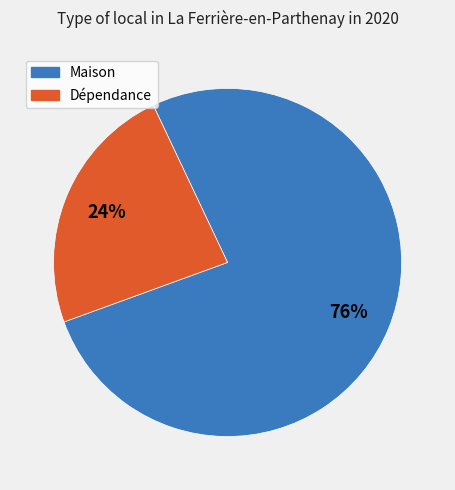

To the nearest percent, what is the average slice percentage?

50%